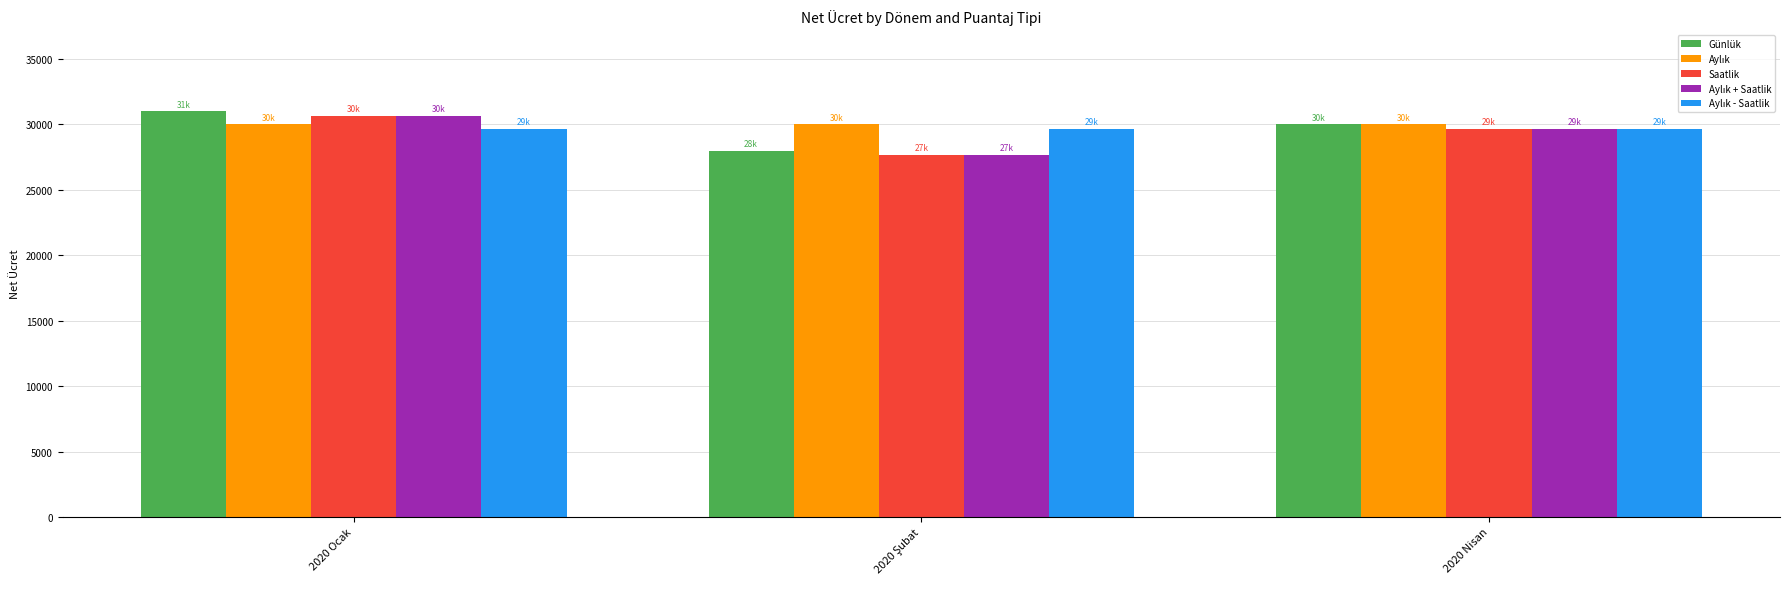

What is the spread (max minus min) of values at 2020 Nisan?

333.3